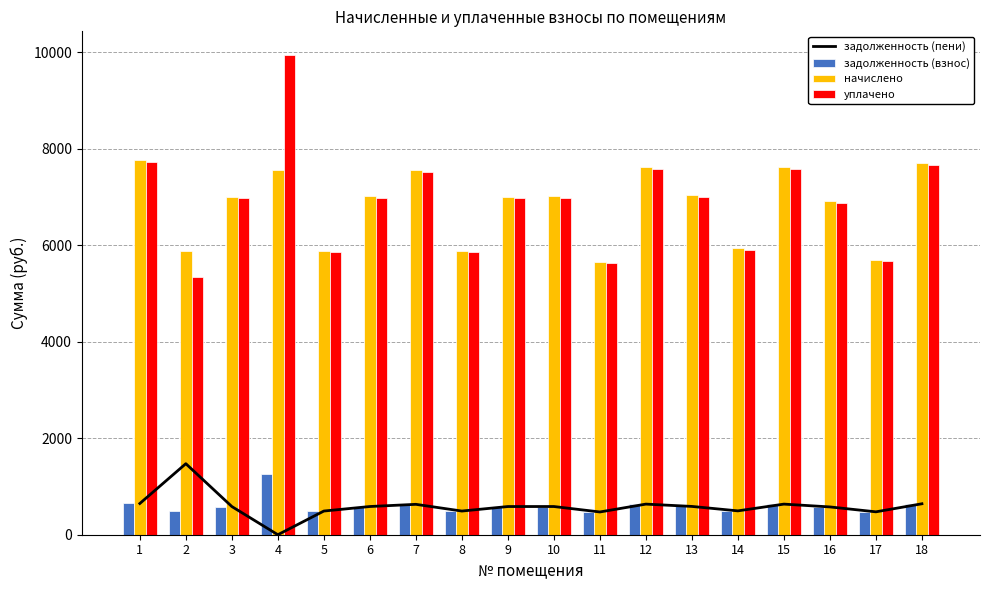

Does the chart contain stacked bars?

No